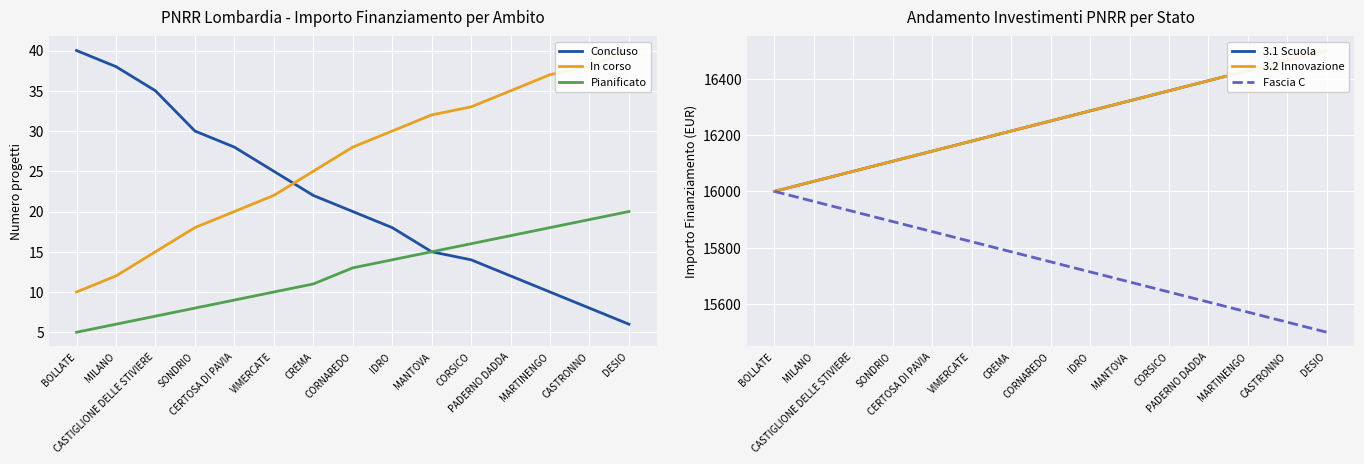

What is the label of the 13th point from the right?

CASTIGLIONE DELLE STIVIERE